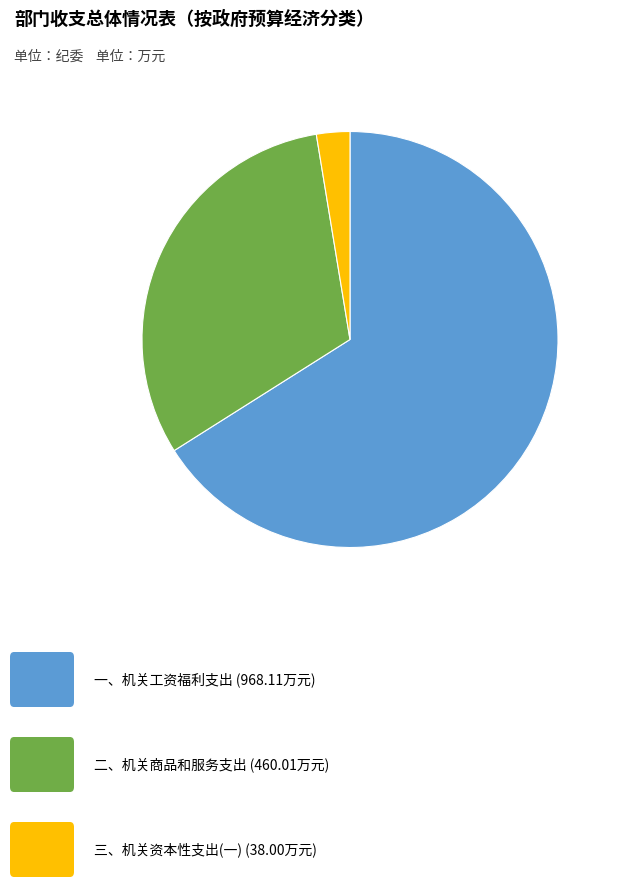

Is there any slice that represents more than half of the pie?

Yes